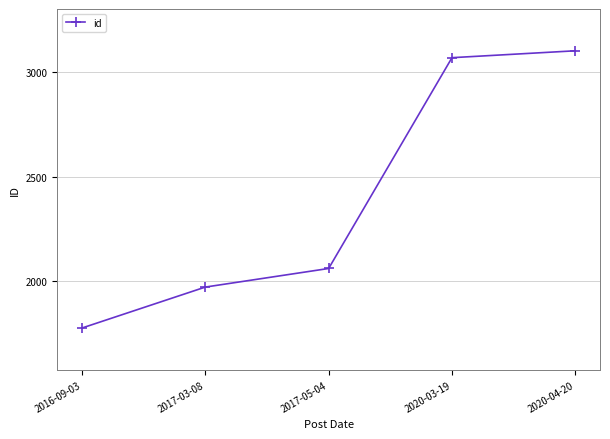

Approximately how many times larger is the value at 2020-03-19 compared to 2016-09-03?

1.7